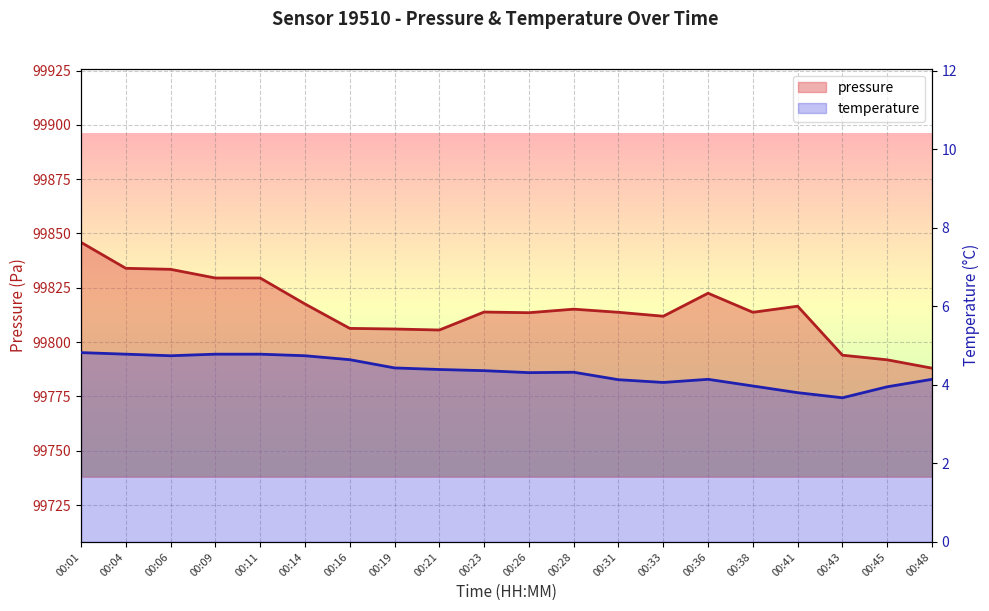

Is it true that pressure equals 99811.9 at 00:33?

True